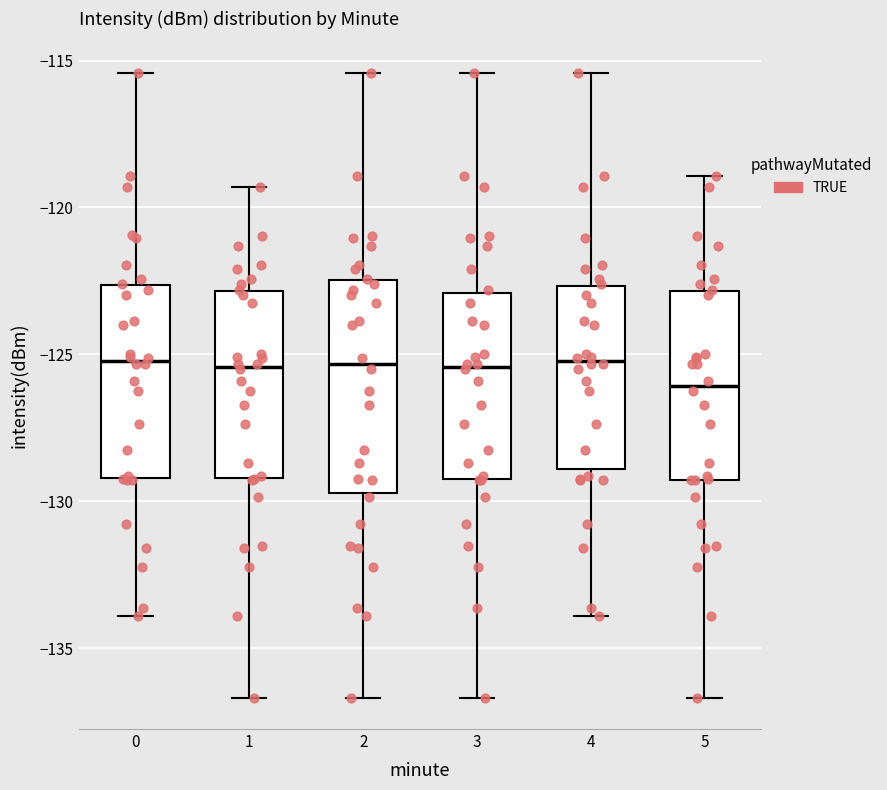

Reading left to right, transcribe this box plot: for each box, give where its median line is, the range the box spans, and where its two whiskers end, as read against the y-axis. The values are not printed on the chart, so give them approximately, as read against the axis.

0: median -125.0, box -129.0 to -122.5, whiskers -134.0 to -115.5
1: median -125.5, box -129.0 to -123.0, whiskers -136.5 to -119.5
2: median -125.5, box -129.5 to -122.5, whiskers -136.5 to -115.5
3: median -125.5, box -129.0 to -123.0, whiskers -136.5 to -115.5
4: median -125.0, box -129.0 to -122.5, whiskers -134.0 to -115.5
5: median -126.0, box -129.5 to -123.0, whiskers -136.5 to -119.0